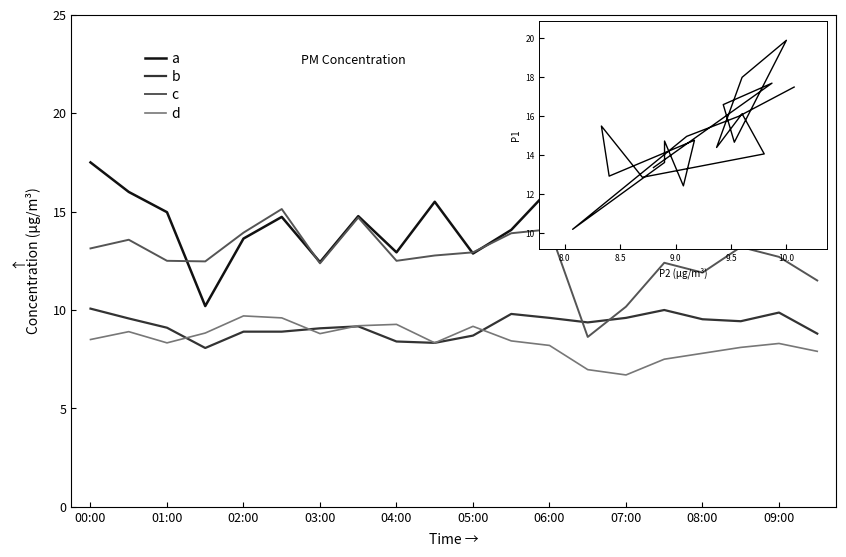

What is the average value of the a series?

15.0